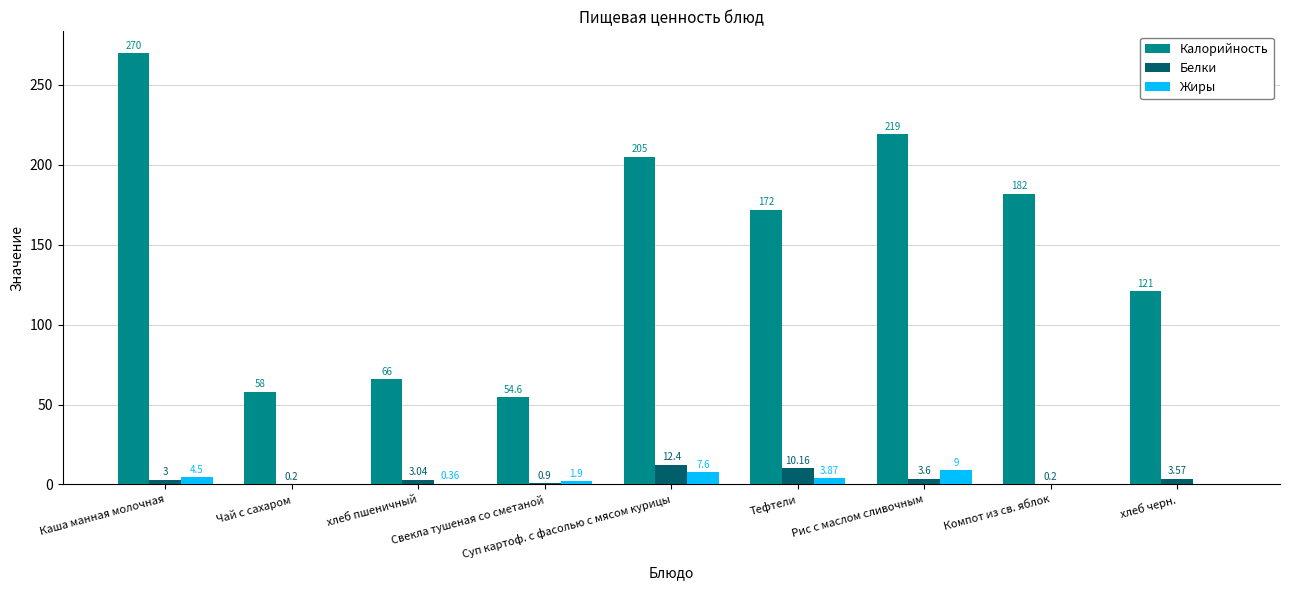

What is the total value across all series at Рис с маслом сливочным?

231.6